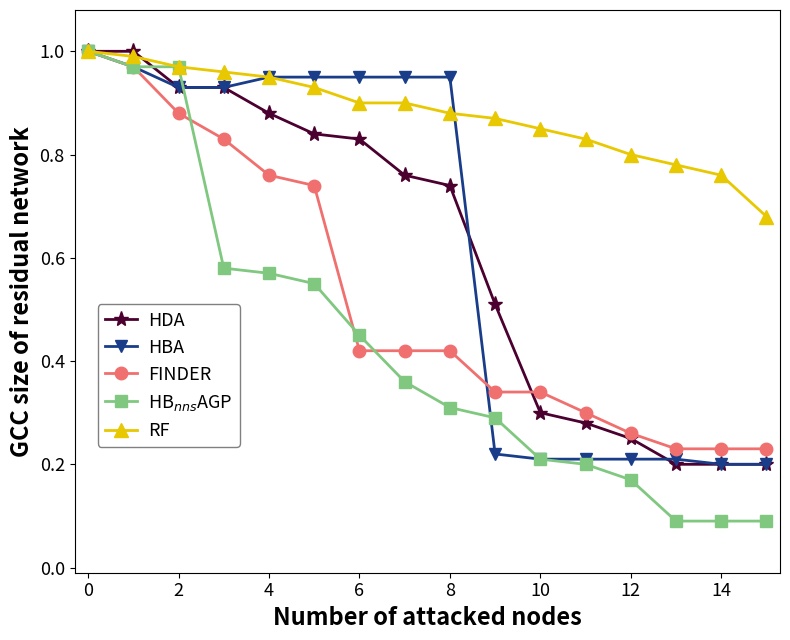

Which series has the largest total across all categories?

RF